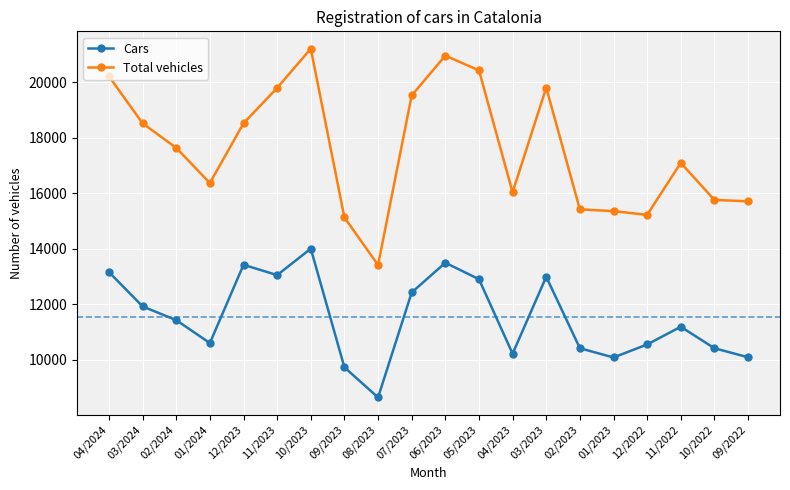

Where does the Cars series first go above 11423?

04/2024